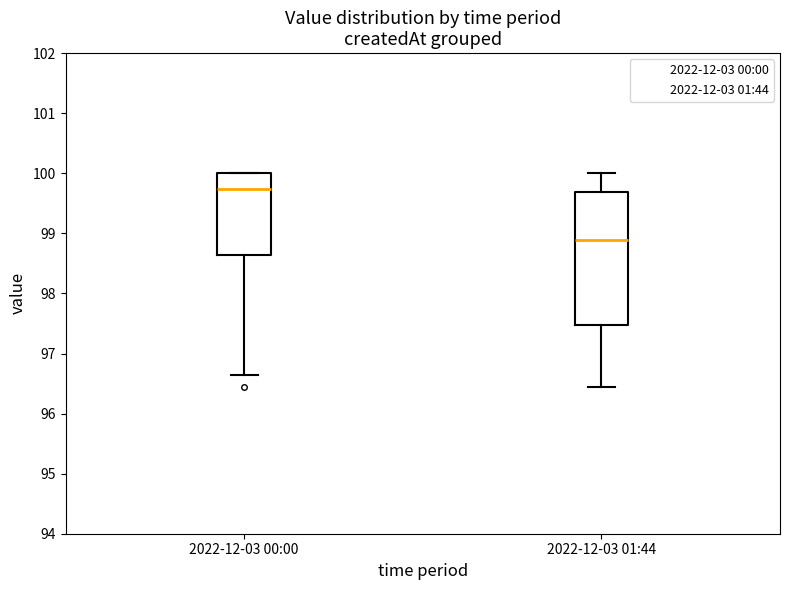

Which box is the tallest, from its lower edge to its upper edge?

2022-12-03 01:44